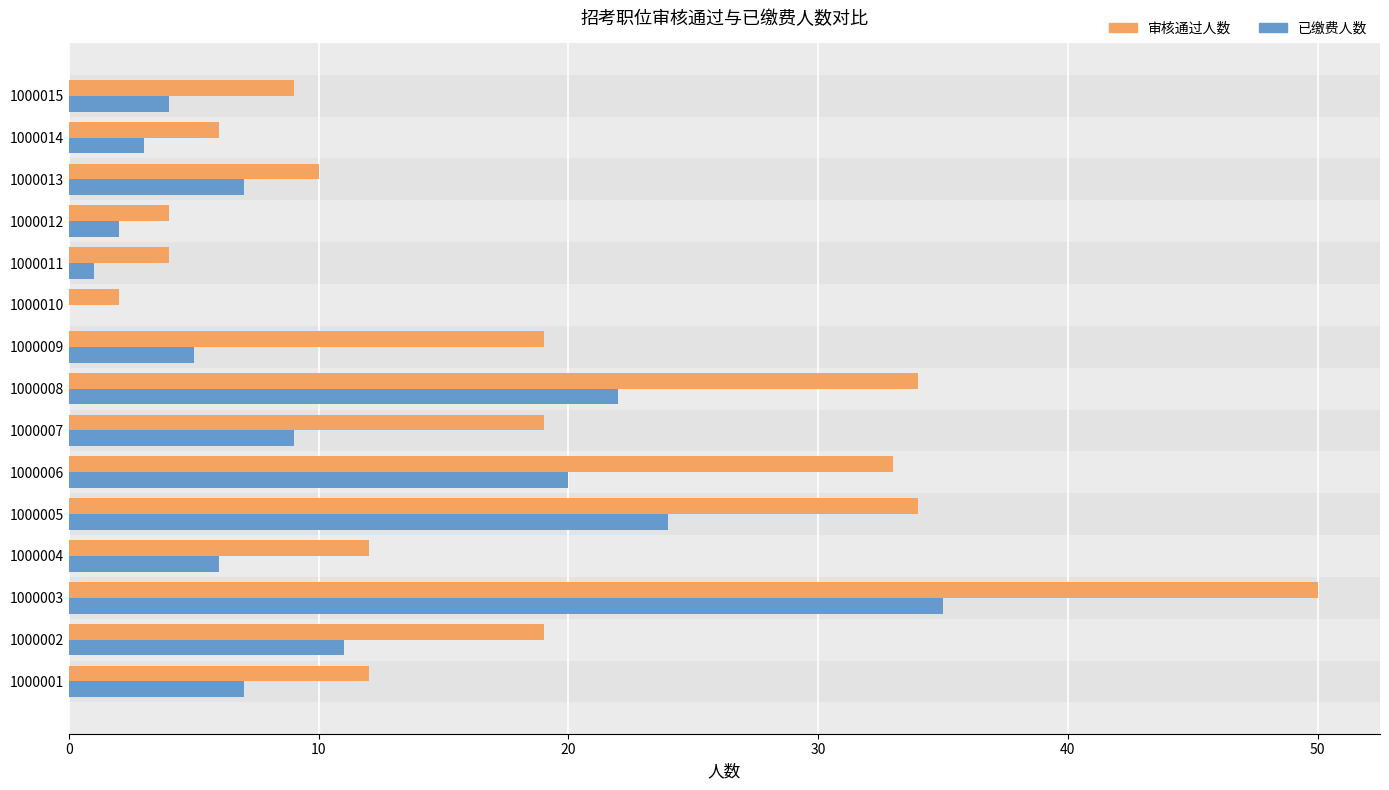

What is the difference between the maximum and minimum values in the 审核通过人数 series?

48